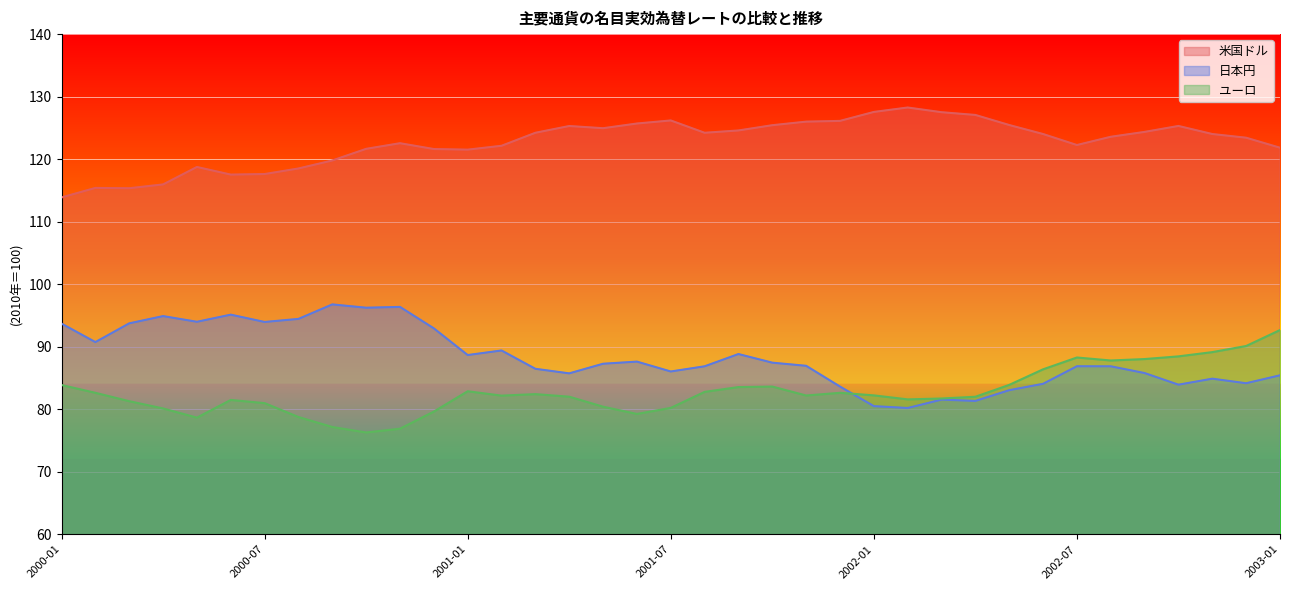

What is the difference between the highest and lowest values at 2002-07?

35.4